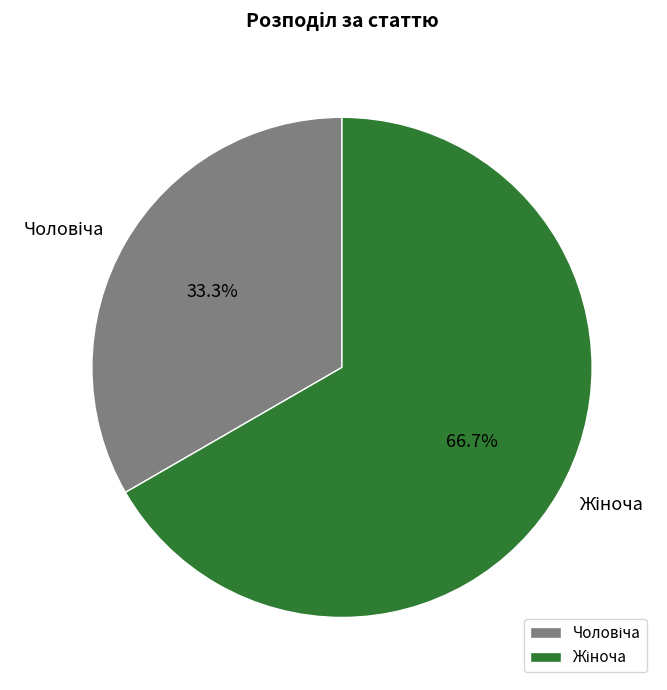

To the nearest percent, what is the average slice percentage?

50%